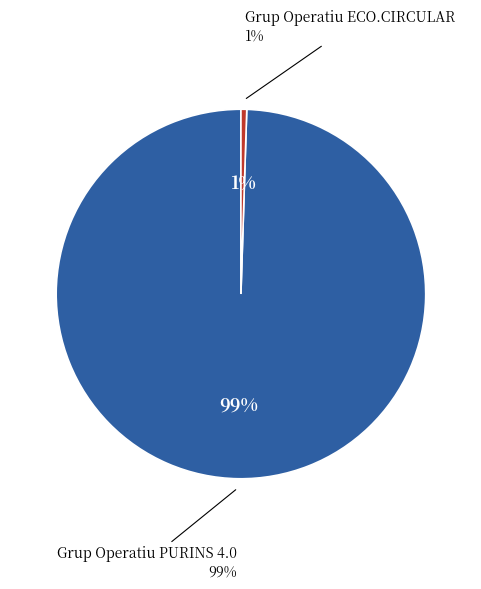

To the nearest percent, what is the average slice percentage?

50%